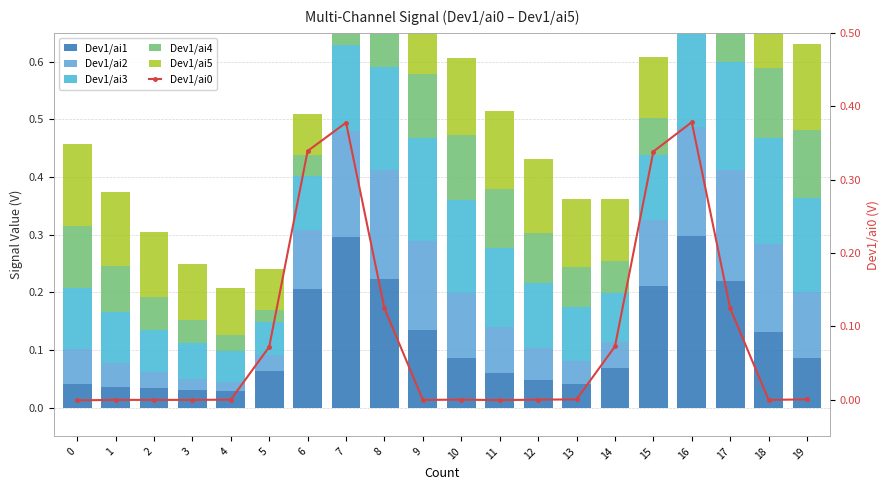

Reading left to right, what are all the values shown in this chart?

Dev1/ai1: 0.0	0.0	0.0	0.0	0.0	0.1	0.2	0.3	0.2	0.1	0.1	0.1	0.0	0.0	0.1	0.2	0.3	0.2	0.1	0.1
Dev1/ai2: 0.1	0.0	0.0	0.0	0.0	0.0	0.1	0.2	0.2	0.2	0.1	0.1	0.1	0.0	0.0	0.1	0.2	0.2	0.2	0.1
Dev1/ai3: 0.1	0.1	0.1	0.1	0.1	0.1	0.1	0.1	0.2	0.2	0.2	0.1	0.1	0.1	0.1	0.1	0.2	0.2	0.2	0.2
Dev1/ai4: 0.1	0.1	0.1	0.0	0.0	0.0	0.0	0.1	0.1	0.1	0.1	0.1	0.1	0.1	0.1	0.1	0.1	0.1	0.1	0.1
Dev1/ai5: 0.1	0.1	0.1	0.1	0.1	0.1	0.1	0.1	0.1	0.1	0.1	0.1	0.1	0.1	0.1	0.1	0.1	0.1	0.1	0.1
Dev1/ai0: -0.0	-0.0	-0.0	-0.0	0.0	0.1	0.3	0.4	0.1	-0.0	0.0	-0.0	0.0	0.0	0.1	0.3	0.4	0.1	-0.0	0.0